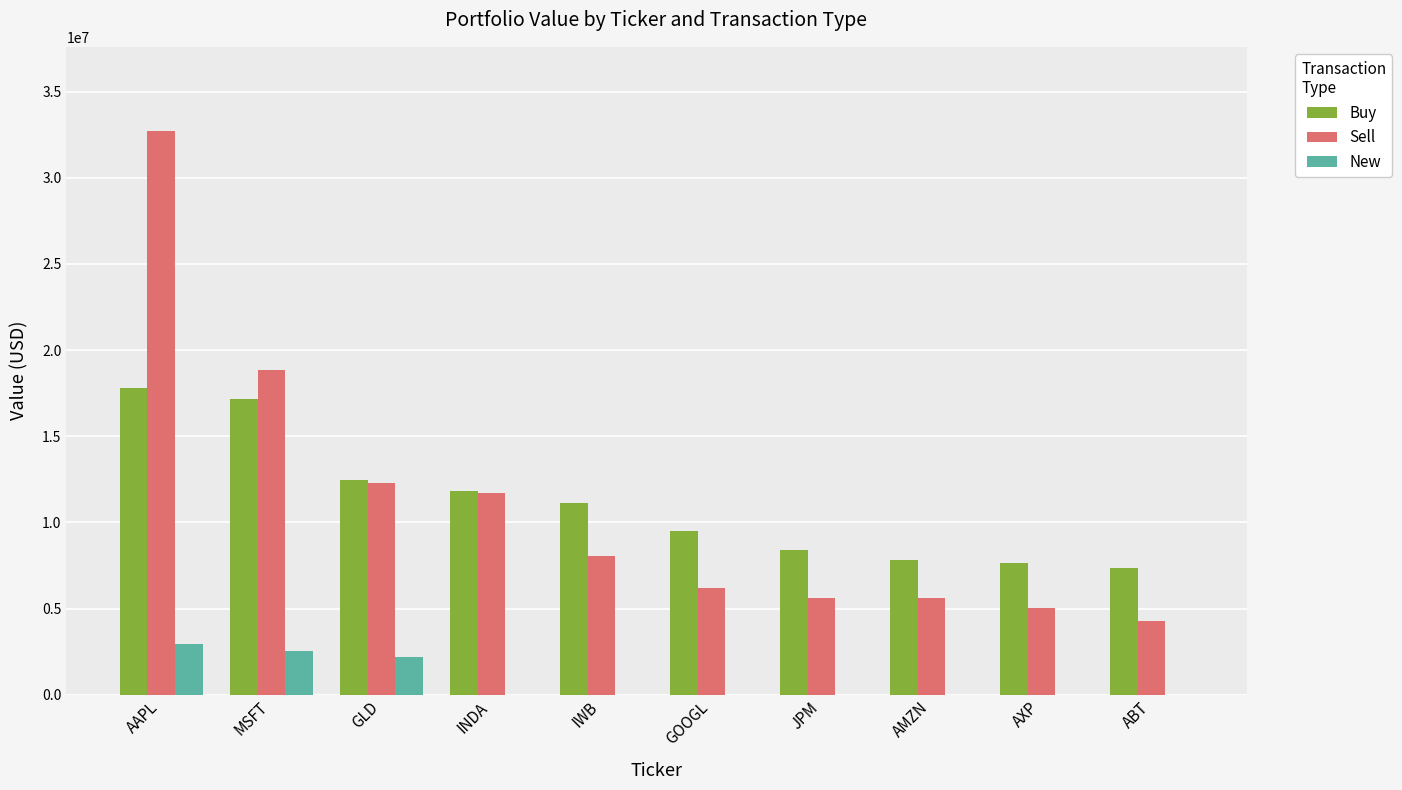

What is the sum of all Sell values?

110269000